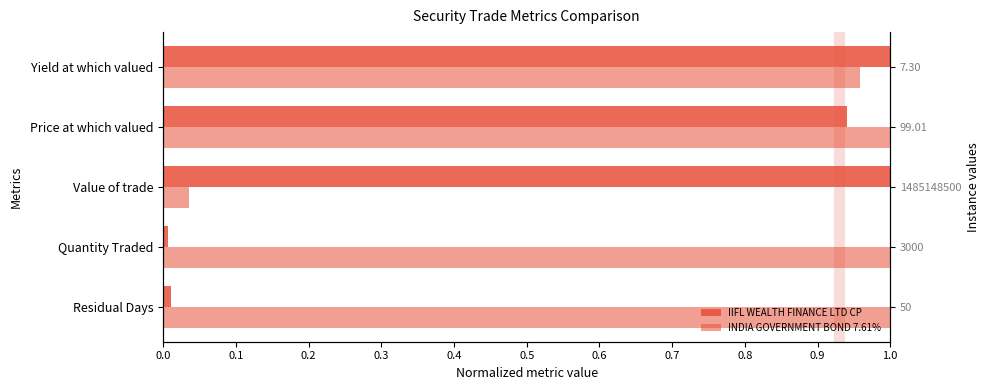

What is the sum of all IIFL WEALTH FINANCE LTD CP values?

3.0